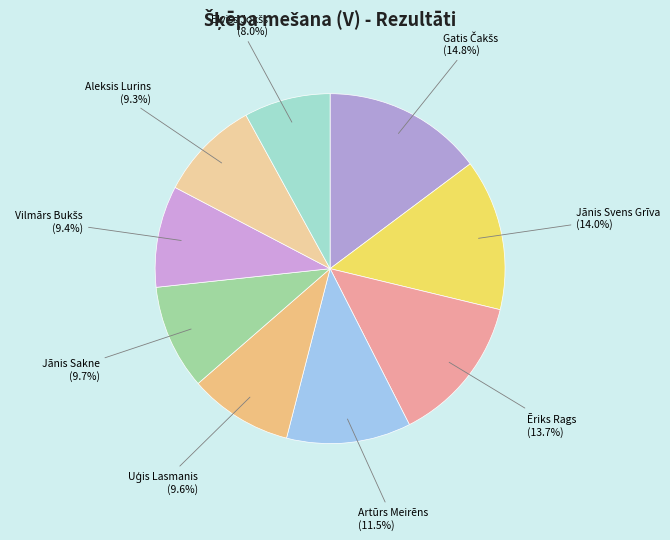

Is there any slice that represents more than half of the pie?

No